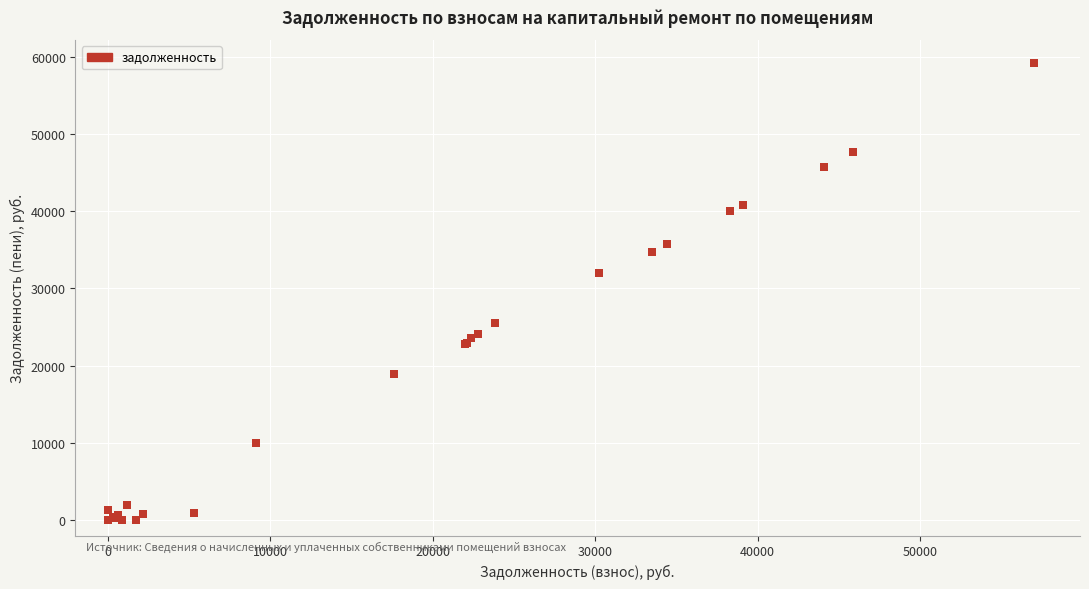

What Y value in the scatter plot is closest to 29600?

31991.1